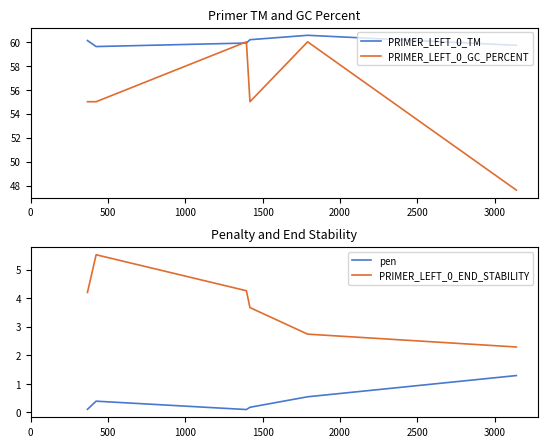

True or false: pen and PRIMER_LEFT_0_GC_PERCENT intersect in this chart.

False